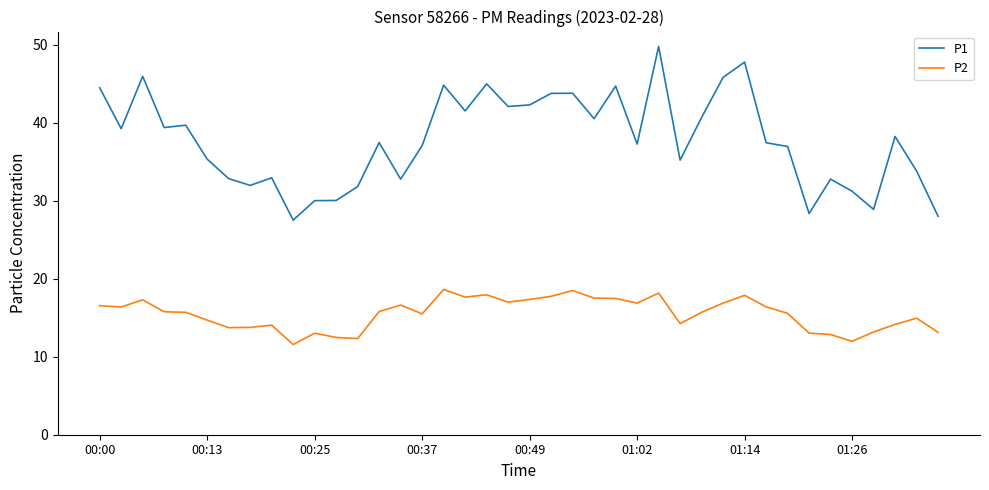

True or false: P1 and P2 cross at least once.

False